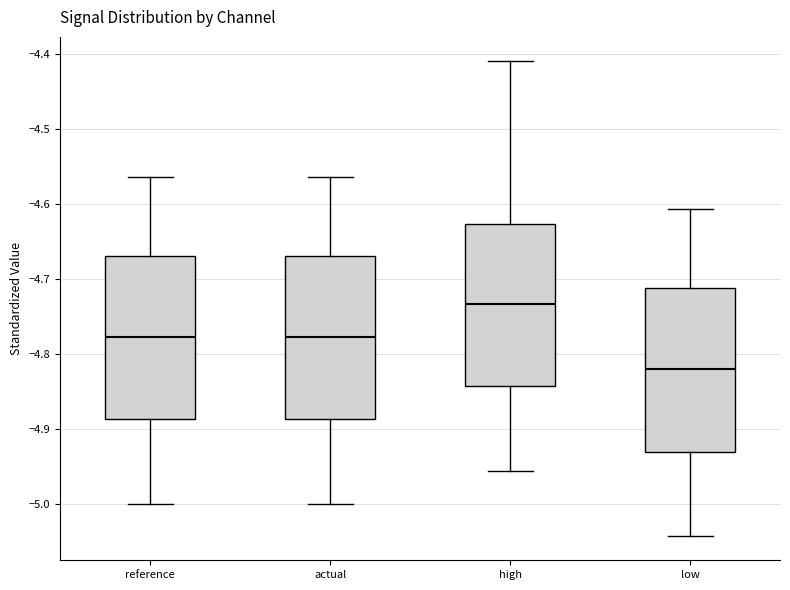

Reading left to right, transcribe this box plot: for each box, give where its median line is, the range the box spans, and where its two whiskers end, as read against the y-axis. The values are not printed on the chart, so give them approximately, as read against the axis.

reference: median -4.78, box -4.89 to -4.67, whiskers -5.00 to -4.56
actual: median -4.78, box -4.89 to -4.67, whiskers -5.00 to -4.56
high: median -4.73, box -4.84 to -4.63, whiskers -4.96 to -4.41
low: median -4.82, box -4.93 to -4.71, whiskers -5.04 to -4.61